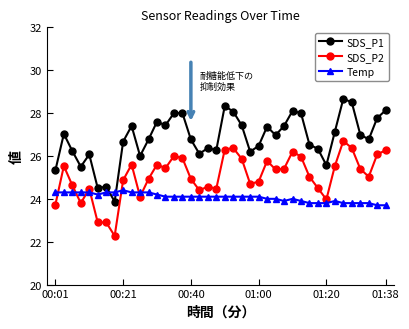

How many categories are shown in the chart?

40